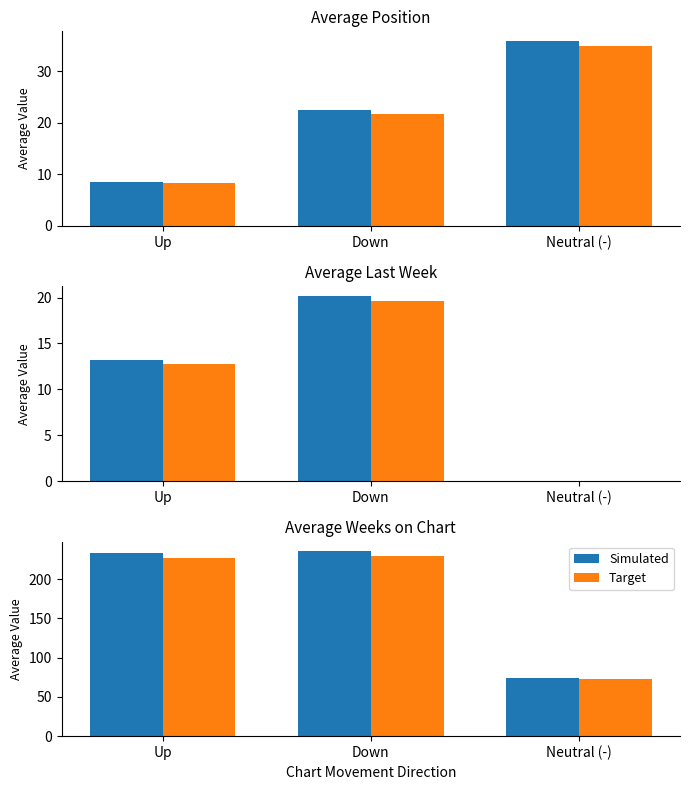

What is the lowest value of the Simulated series?

74.7